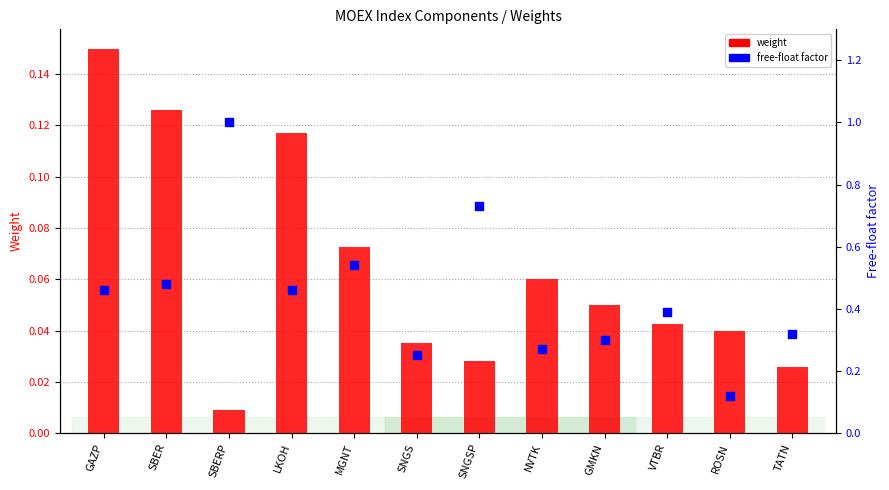

Is the value of weight at SBER greater than the value of free-float factor at NVTK?

No